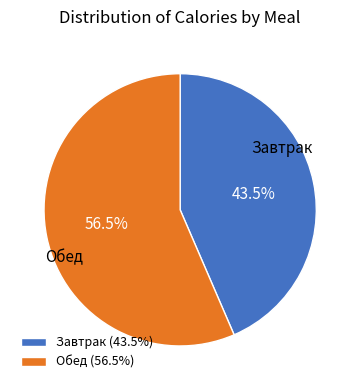

What is the largest slice in the pie chart?

Обед (56.5%)